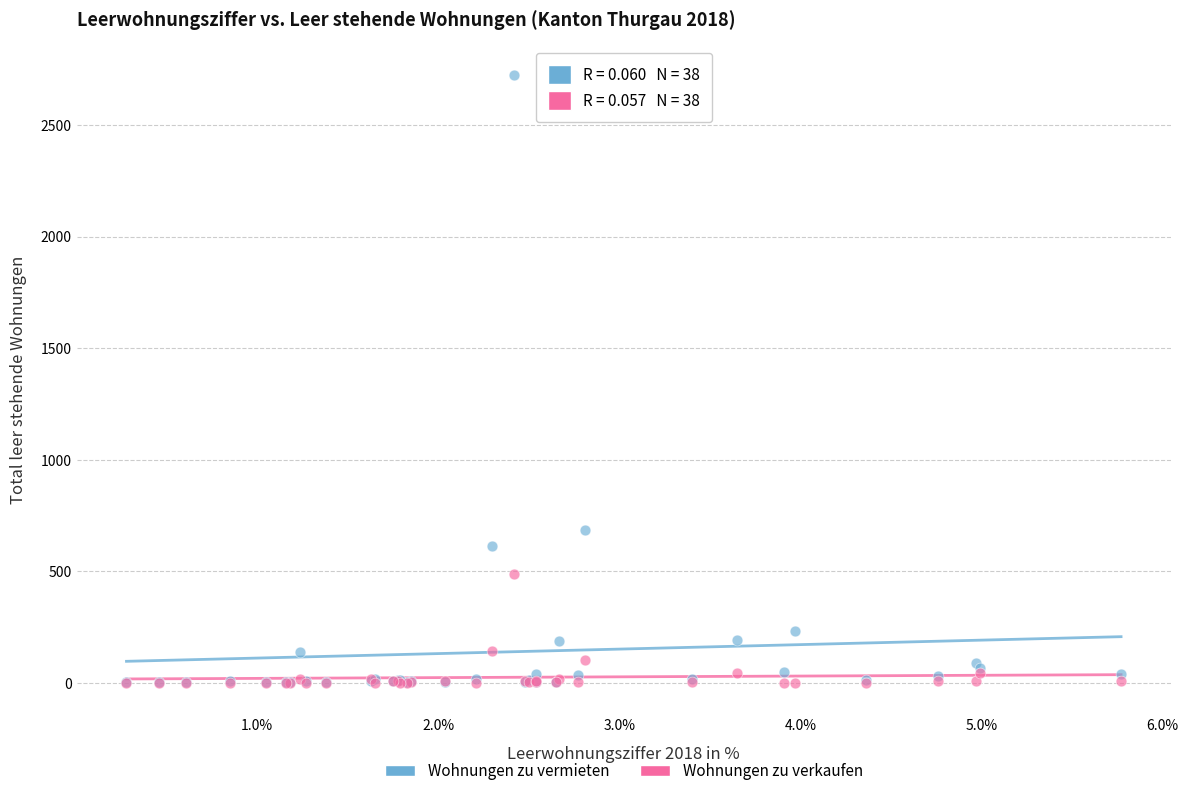

In the Wohnungen zu vermieten series, what Y value is closest to 1362?

687